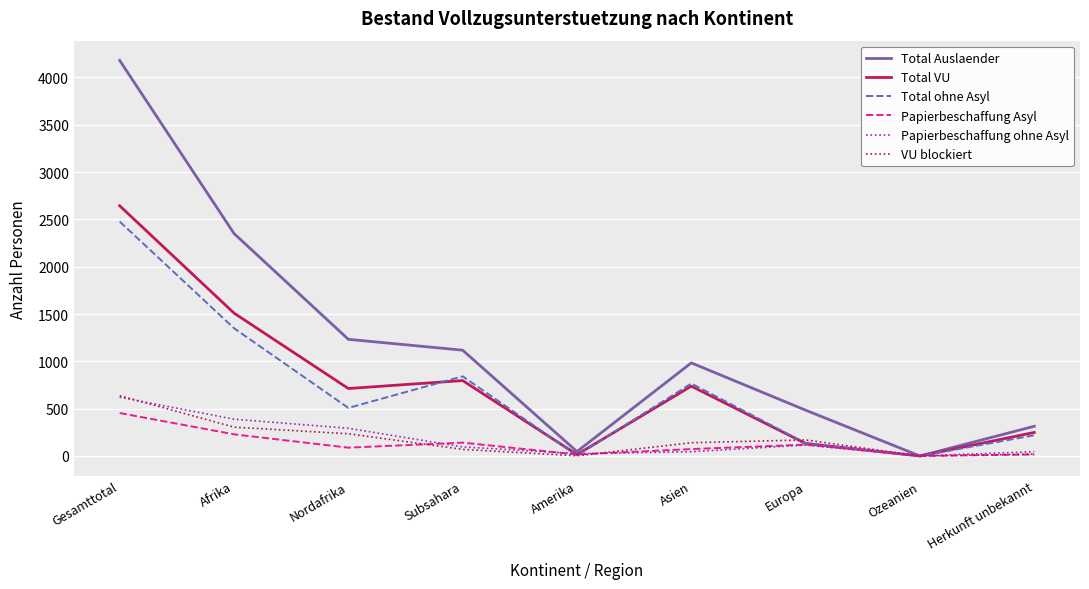

In Papierbeschaffung Asyl, how many points are lower than both neighbors (excluding endpoints)?

3